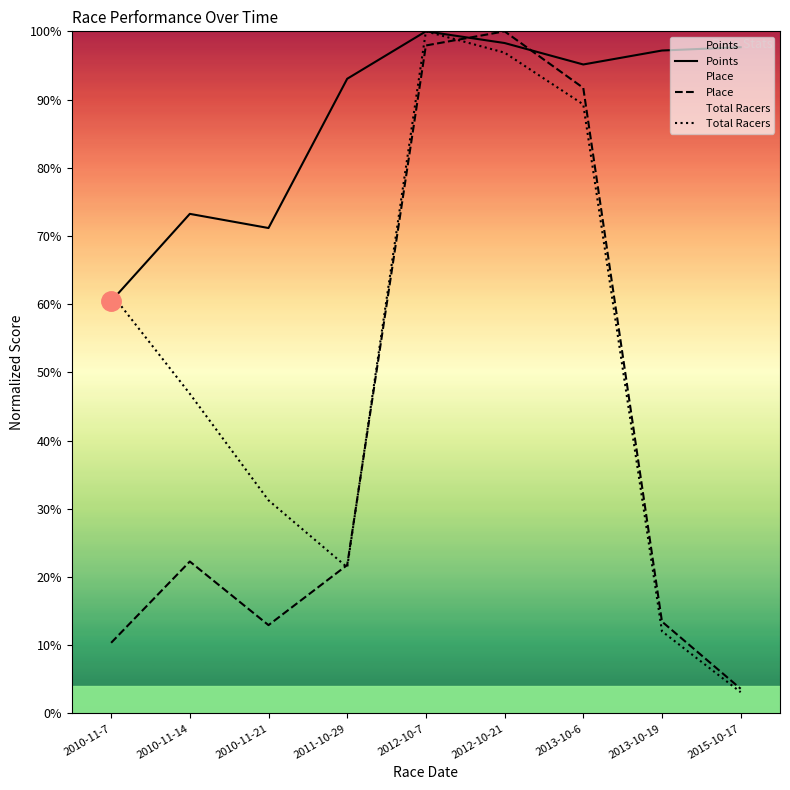

Reading right to left, what are all the values shown in this chart?

Points: 2015-10-17=97.7	2013-10-19=97.2	2013-10-6=95.1	2012-10-21=98.3	2012-10-7=100.0	2011-10-29=93.0	2010-11-21=71.2	2010-11-14=73.2	2010-11-7=60.4
Place: 2015-10-17=3.6	2013-10-19=13.5	2013-10-6=91.7	2012-10-21=100.0	2012-10-7=97.9	2011-10-29=21.8	2010-11-21=13.0	2010-11-14=22.3	2010-11-7=10.4
Total Racers: 2015-10-17=3.1	2013-10-19=12.1	2013-10-6=89.3	2012-10-21=96.9	2012-10-7=100.0	2011-10-29=21.4	2010-11-21=31.2	2010-11-14=46.9	2010-11-7=61.6